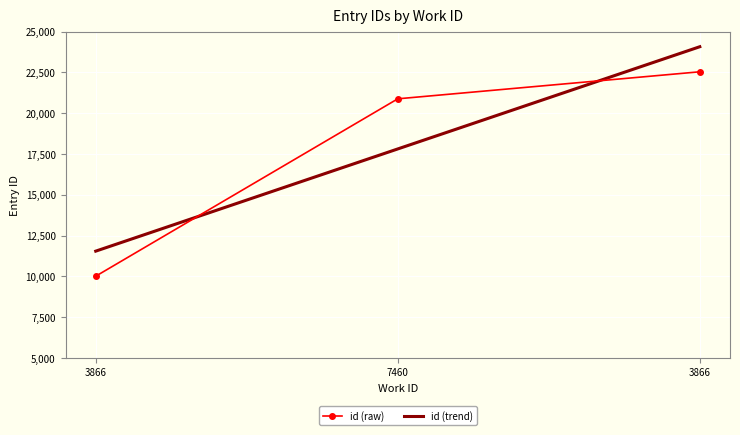

How many series are shown in this chart?

2